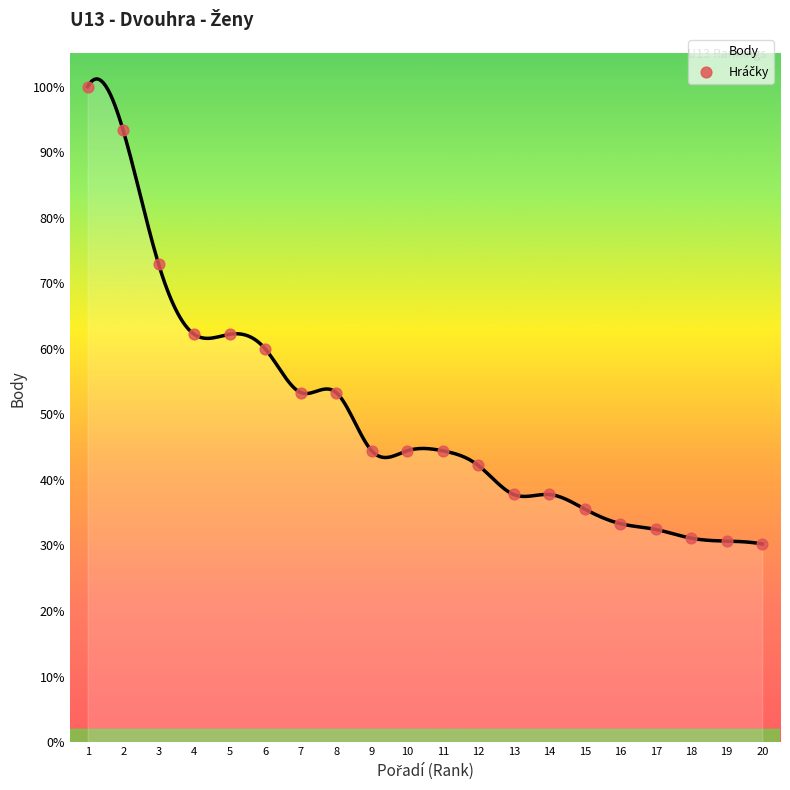

What is the change in value from 1 to 15?

-1450